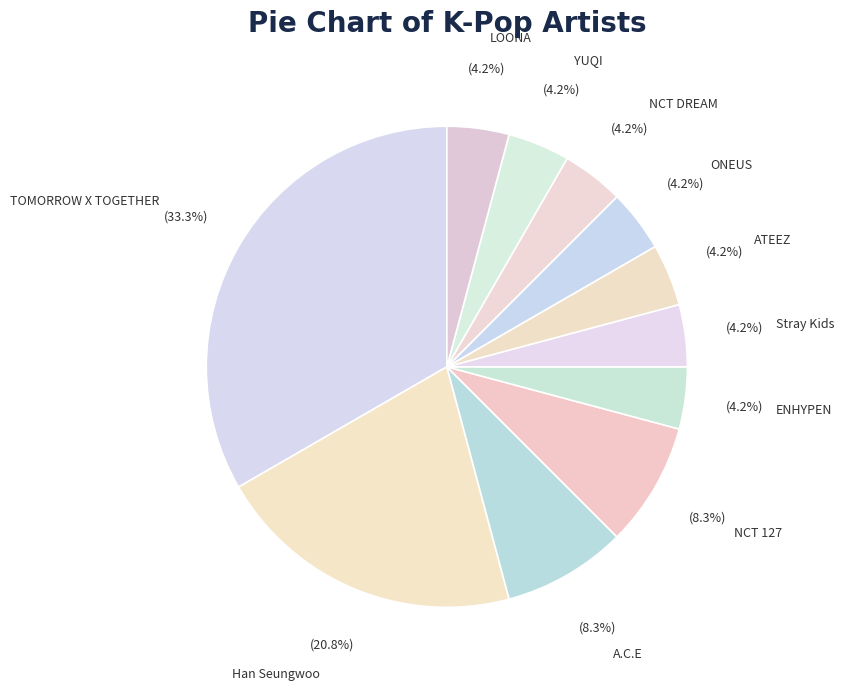

What percentage is the ENHYPEN slice, to the nearest percent?

4%